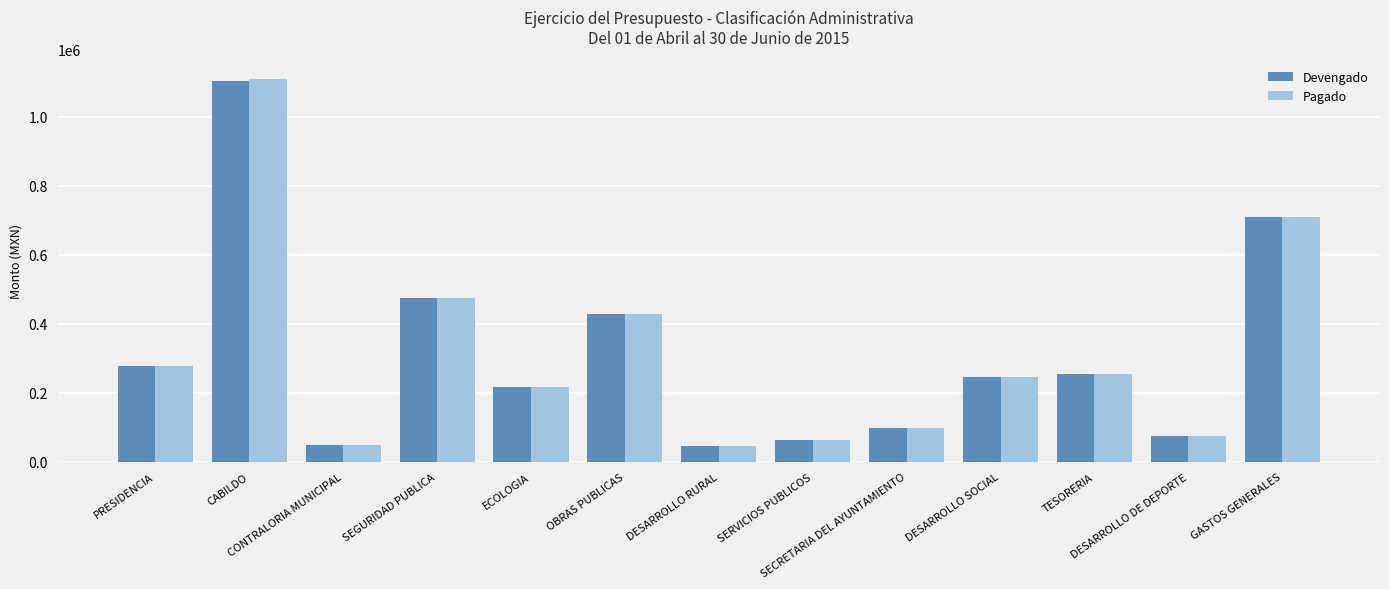

What is the difference between the maximum and minimum values in the Pagado series?

1066328.4